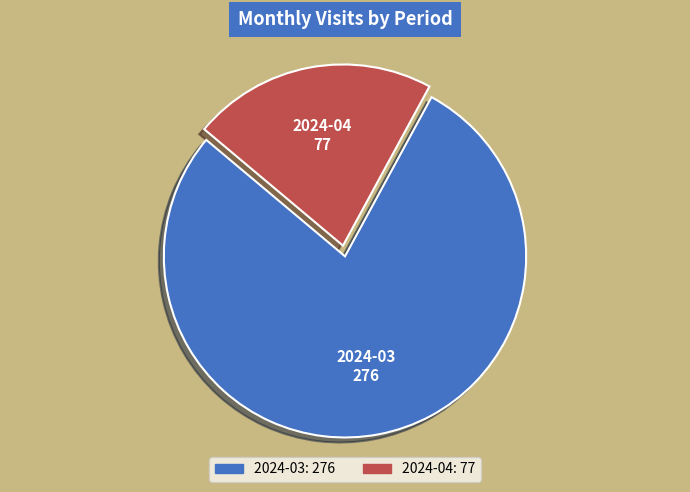

Do 2024-04 and 2024-03 together represent more than half of the pie?

Yes